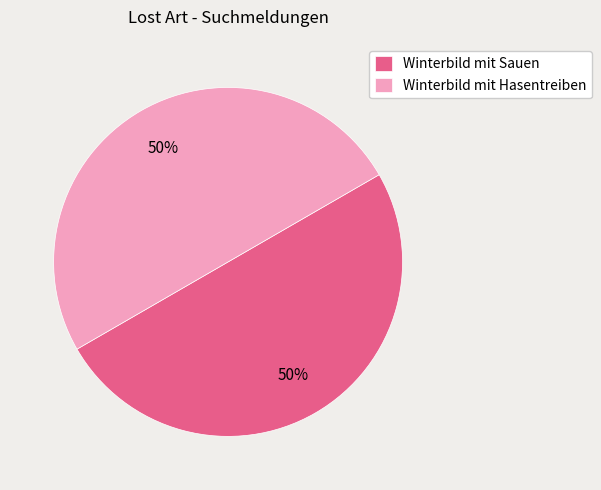

What is the ratio of the value at Winterbild mit Hasentreiben to the value at Winterbild mit Sauen?

1.0